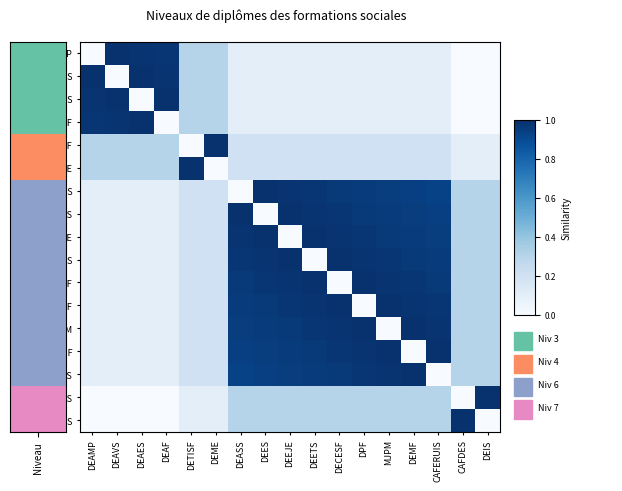

Reading left to right, what are all the values shown in this chart?

DEAMP: DEAMP=0.0	DEAVS=1.0	DEAES=1.0	DEAF=1.0	DETISF=0.3	DEME=0.3	DEASS=0.1	DEES=0.1	DEEJE=0.1	DEETS=0.1	DECESF=0.1	DPF=0.1	MJPM=0.1	DEMF=0.1	CAFERUIS=0.1	CAFDES=0.0	DEIS=0.0
DEAVS: DEAMP=1.0	DEAVS=0.0	DEAES=1.0	DEAF=1.0	DETISF=0.3	DEME=0.3	DEASS=0.1	DEES=0.1	DEEJE=0.1	DEETS=0.1	DECESF=0.1	DPF=0.1	MJPM=0.1	DEMF=0.1	CAFERUIS=0.1	CAFDES=0.0	DEIS=0.0
DEAES: DEAMP=1.0	DEAVS=1.0	DEAES=0.0	DEAF=1.0	DETISF=0.3	DEME=0.3	DEASS=0.1	DEES=0.1	DEEJE=0.1	DEETS=0.1	DECESF=0.1	DPF=0.1	MJPM=0.1	DEMF=0.1	CAFERUIS=0.1	CAFDES=0.0	DEIS=0.0
DEAF: DEAMP=1.0	DEAVS=1.0	DEAES=1.0	DEAF=0.0	DETISF=0.3	DEME=0.3	DEASS=0.1	DEES=0.1	DEEJE=0.1	DEETS=0.1	DECESF=0.1	DPF=0.1	MJPM=0.1	DEMF=0.1	CAFERUIS=0.1	CAFDES=0.0	DEIS=0.0
DETISF: DEAMP=0.3	DEAVS=0.3	DEAES=0.3	DEAF=0.3	DETISF=0.0	DEME=1.0	DEASS=0.2	DEES=0.2	DEEJE=0.2	DEETS=0.2	DECESF=0.2	DPF=0.2	MJPM=0.2	DEMF=0.2	CAFERUIS=0.2	CAFDES=0.1	DEIS=0.1
DEME: DEAMP=0.3	DEAVS=0.3	DEAES=0.3	DEAF=0.3	DETISF=1.0	DEME=0.0	DEASS=0.2	DEES=0.2	DEEJE=0.2	DEETS=0.2	DECESF=0.2	DPF=0.2	MJPM=0.2	DEMF=0.2	CAFERUIS=0.2	CAFDES=0.1	DEIS=0.1
DEASS: DEAMP=0.1	DEAVS=0.1	DEAES=0.1	DEAF=0.1	DETISF=0.2	DEME=0.2	DEASS=0.0	DEES=1.0	DEEJE=1.0	DEETS=1.0	DECESF=1.0	DPF=1.0	MJPM=0.9	DEMF=0.9	CAFERUIS=0.9	CAFDES=0.3	DEIS=0.3
DEES: DEAMP=0.1	DEAVS=0.1	DEAES=0.1	DEAF=0.1	DETISF=0.2	DEME=0.2	DEASS=1.0	DEES=0.0	DEEJE=1.0	DEETS=1.0	DECESF=1.0	DPF=1.0	MJPM=1.0	DEMF=0.9	CAFERUIS=0.9	CAFDES=0.3	DEIS=0.3
DEEJE: DEAMP=0.1	DEAVS=0.1	DEAES=0.1	DEAF=0.1	DETISF=0.2	DEME=0.2	DEASS=1.0	DEES=1.0	DEEJE=0.0	DEETS=1.0	DECESF=1.0	DPF=1.0	MJPM=1.0	DEMF=1.0	CAFERUIS=0.9	CAFDES=0.3	DEIS=0.3
DEETS: DEAMP=0.1	DEAVS=0.1	DEAES=0.1	DEAF=0.1	DETISF=0.2	DEME=0.2	DEASS=1.0	DEES=1.0	DEEJE=1.0	DEETS=0.0	DECESF=1.0	DPF=1.0	MJPM=1.0	DEMF=1.0	CAFERUIS=1.0	CAFDES=0.3	DEIS=0.3
DECESF: DEAMP=0.1	DEAVS=0.1	DEAES=0.1	DEAF=0.1	DETISF=0.2	DEME=0.2	DEASS=1.0	DEES=1.0	DEEJE=1.0	DEETS=1.0	DECESF=0.0	DPF=1.0	MJPM=1.0	DEMF=1.0	CAFERUIS=1.0	CAFDES=0.3	DEIS=0.3
DPF: DEAMP=0.1	DEAVS=0.1	DEAES=0.1	DEAF=0.1	DETISF=0.2	DEME=0.2	DEASS=1.0	DEES=1.0	DEEJE=1.0	DEETS=1.0	DECESF=1.0	DPF=0.0	MJPM=1.0	DEMF=1.0	CAFERUIS=1.0	CAFDES=0.3	DEIS=0.3
MJPM: DEAMP=0.1	DEAVS=0.1	DEAES=0.1	DEAF=0.1	DETISF=0.2	DEME=0.2	DEASS=0.9	DEES=1.0	DEEJE=1.0	DEETS=1.0	DECESF=1.0	DPF=1.0	MJPM=0.0	DEMF=1.0	CAFERUIS=1.0	CAFDES=0.3	DEIS=0.3
DEMF: DEAMP=0.1	DEAVS=0.1	DEAES=0.1	DEAF=0.1	DETISF=0.2	DEME=0.2	DEASS=0.9	DEES=0.9	DEEJE=1.0	DEETS=1.0	DECESF=1.0	DPF=1.0	MJPM=1.0	DEMF=0.0	CAFERUIS=1.0	CAFDES=0.3	DEIS=0.3
CAFERUIS: DEAMP=0.1	DEAVS=0.1	DEAES=0.1	DEAF=0.1	DETISF=0.2	DEME=0.2	DEASS=0.9	DEES=0.9	DEEJE=0.9	DEETS=1.0	DECESF=1.0	DPF=1.0	MJPM=1.0	DEMF=1.0	CAFERUIS=0.0	CAFDES=0.3	DEIS=0.3
CAFDES: DEAMP=0.0	DEAVS=0.0	DEAES=0.0	DEAF=0.0	DETISF=0.1	DEME=0.1	DEASS=0.3	DEES=0.3	DEEJE=0.3	DEETS=0.3	DECESF=0.3	DPF=0.3	MJPM=0.3	DEMF=0.3	CAFERUIS=0.3	CAFDES=0.0	DEIS=1.0
DEIS: DEAMP=0.0	DEAVS=0.0	DEAES=0.0	DEAF=0.0	DETISF=0.1	DEME=0.1	DEASS=0.3	DEES=0.3	DEEJE=0.3	DEETS=0.3	DECESF=0.3	DPF=0.3	MJPM=0.3	DEMF=0.3	CAFERUIS=0.3	CAFDES=1.0	DEIS=0.0